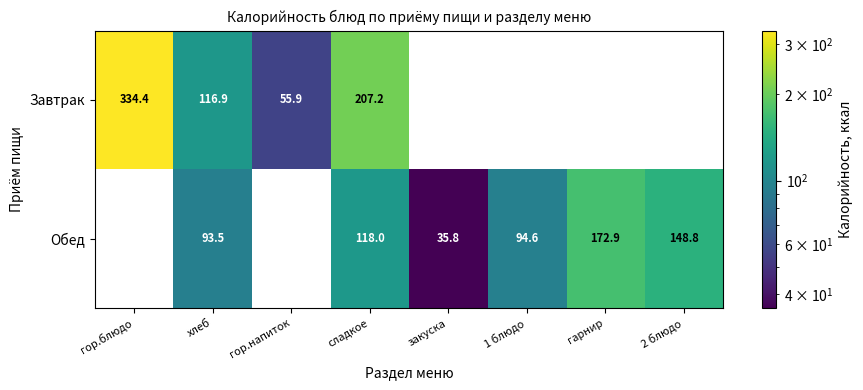

Is it true that Завтрак equals 334.4 at гор.блюдо?

True